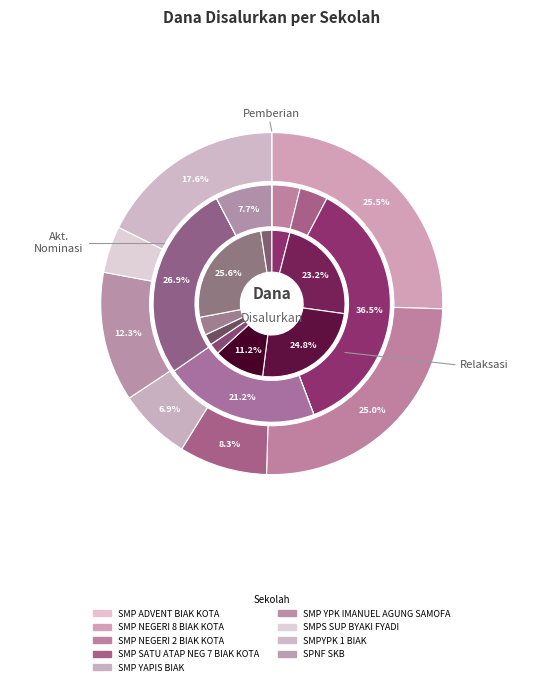

How many segments does this pie chart have?

9